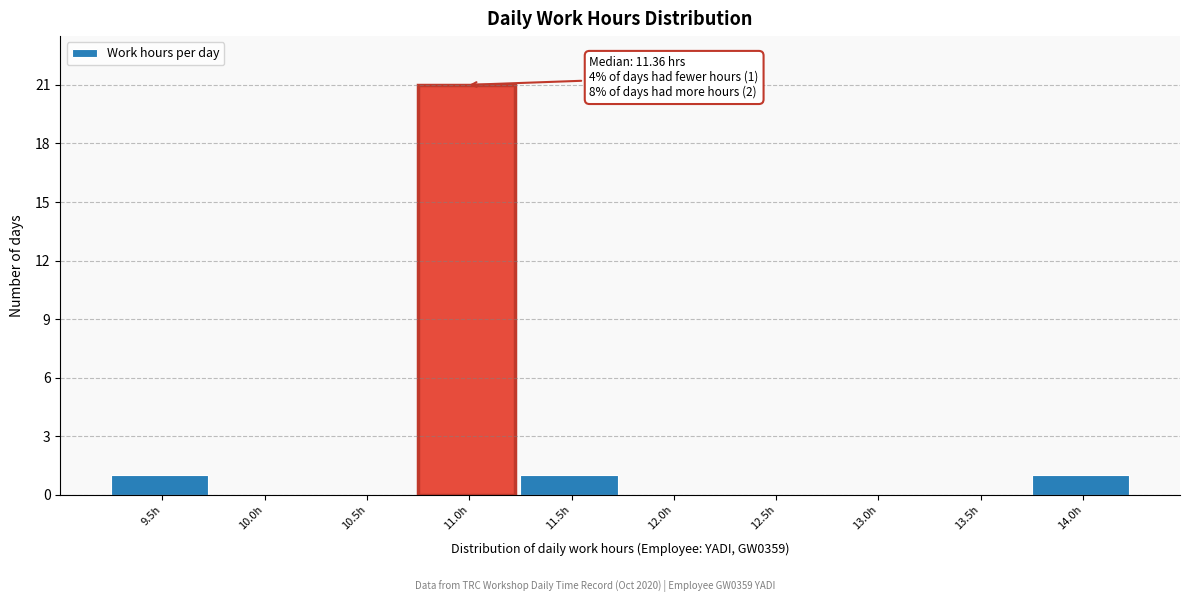

Reading left to right, what are all the values shown in this chart?

9.5h=1	10.0h=0	10.5h=0	11.0h=21	11.5h=1	12.0h=0	12.5h=0	13.0h=0	13.5h=0	14.0h=1